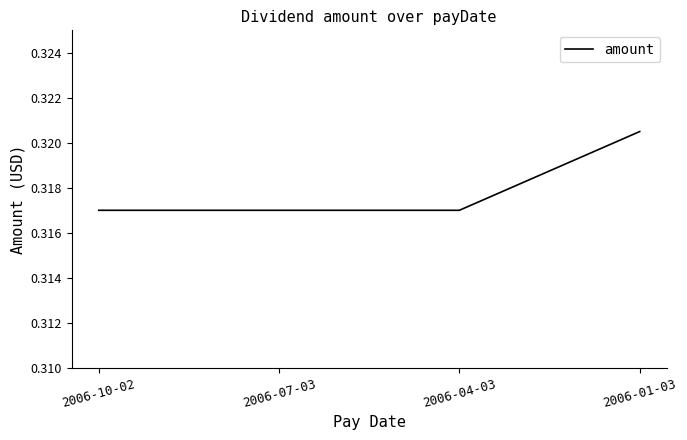

True or false: the data shows 0.1 at 2006-07-03.

False